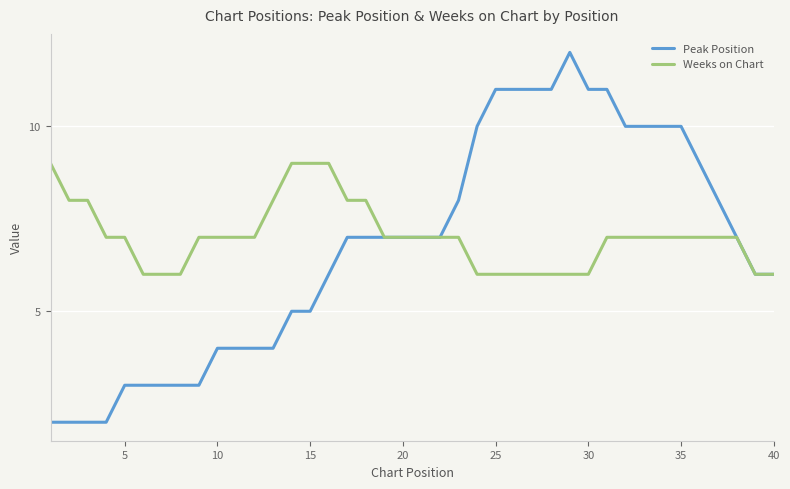

How many lines are shown in the chart?

2